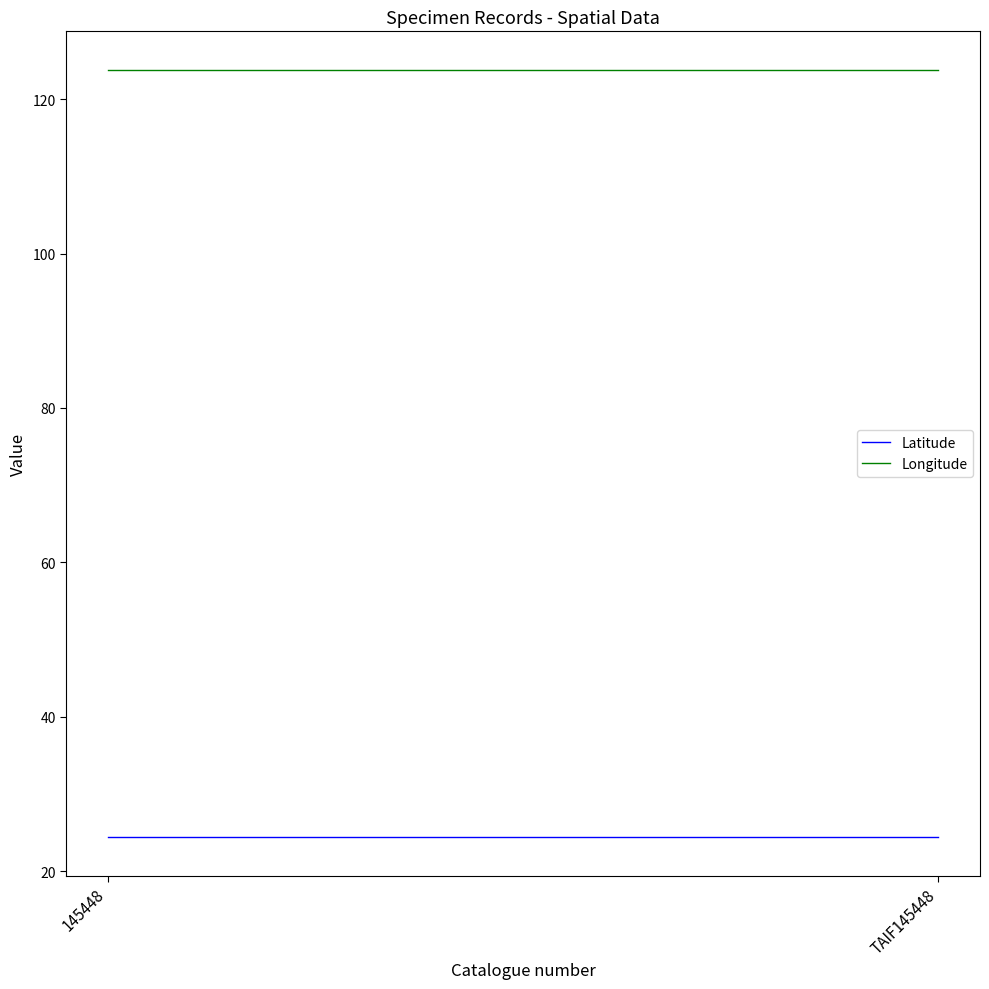

Which series has the widest spread of values?

Longitude